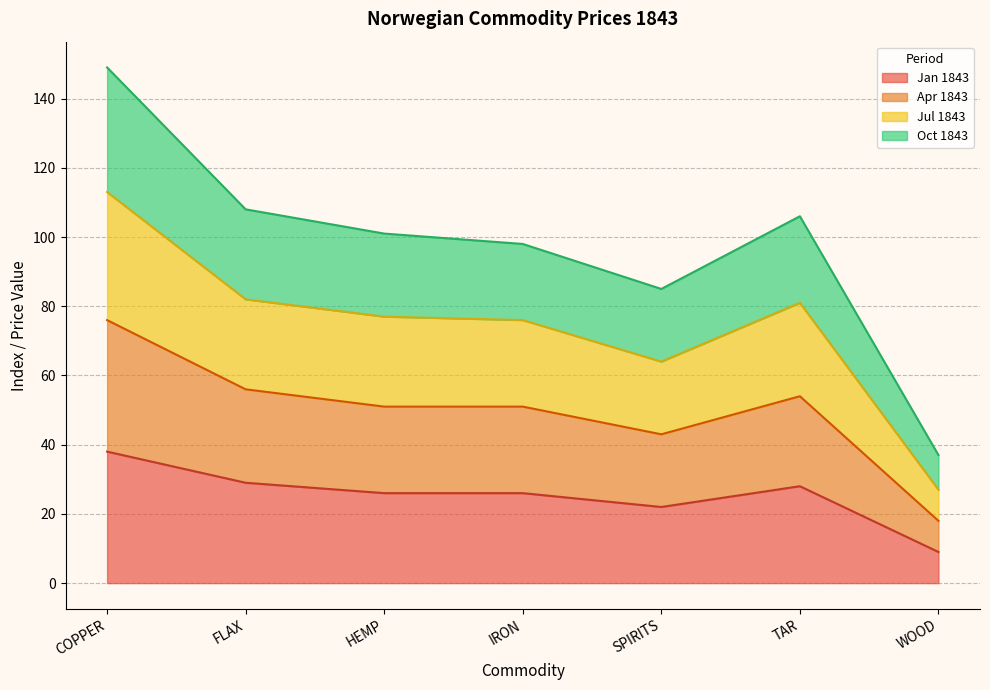

What is the total value across all series at FLAX?

108